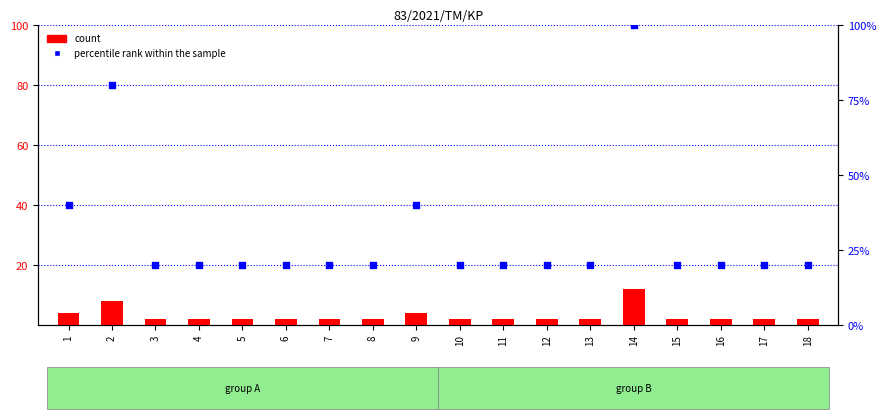

Which series has the largest Y range (max minus min)?

percentile rank within the sample